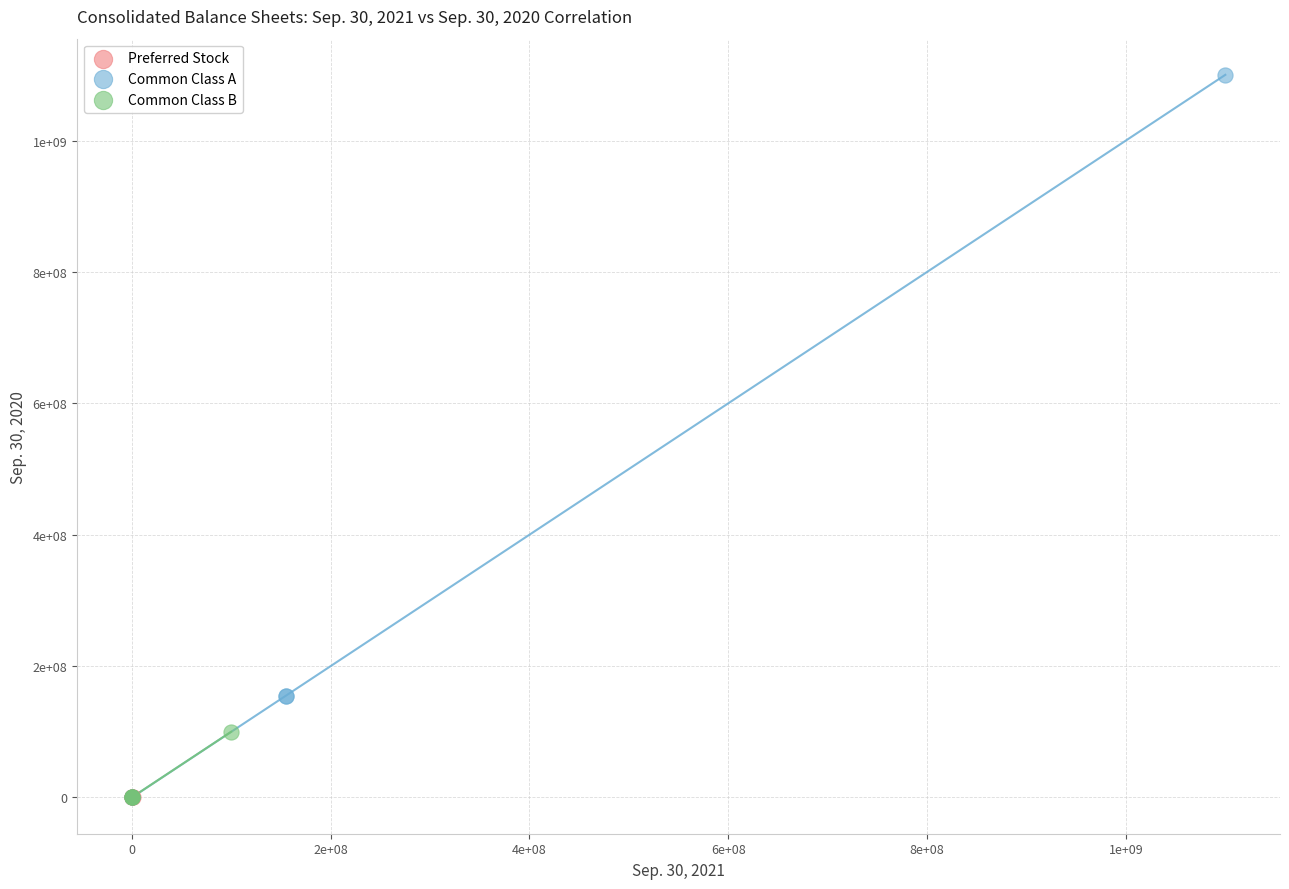

What are all the series names shown in the legend?

Preferred Stock, Common Class A, Common Class B